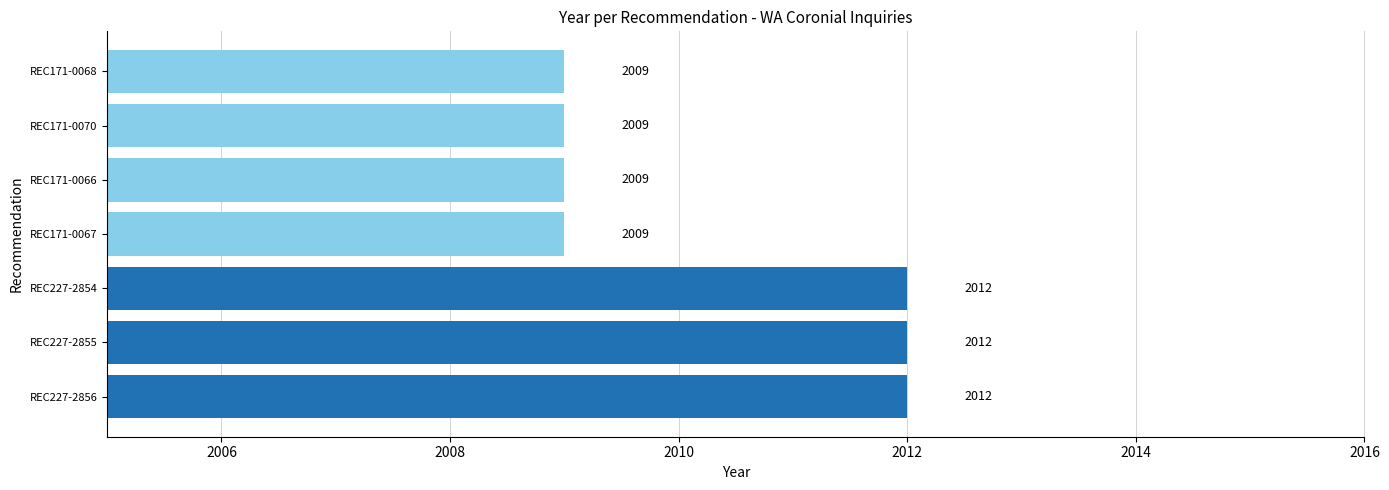

What is the difference between the second highest and second lowest values?

3